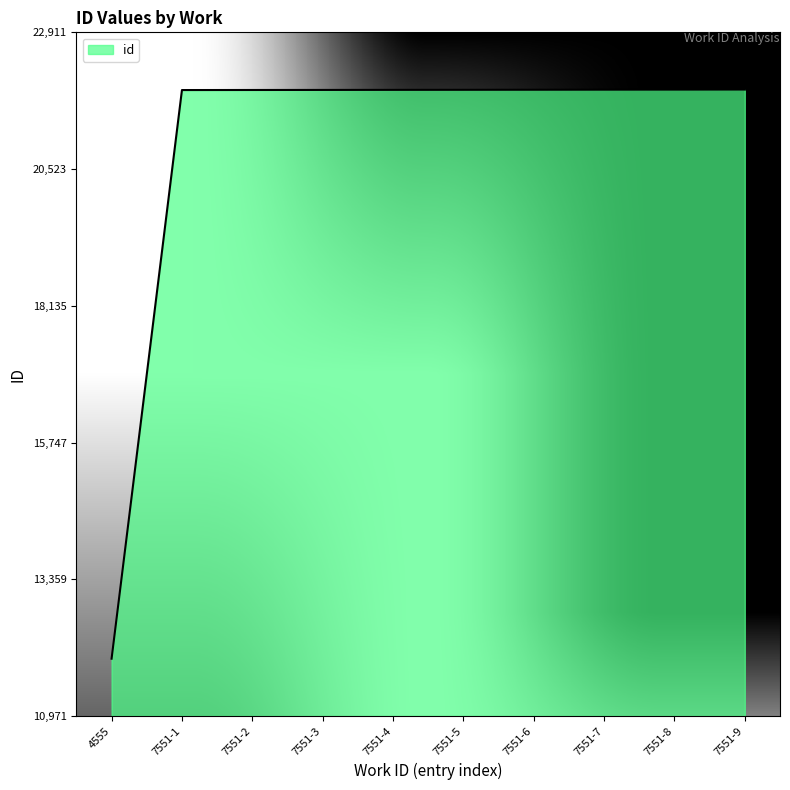

The value at 7551-4 is 11031. True or false?

False